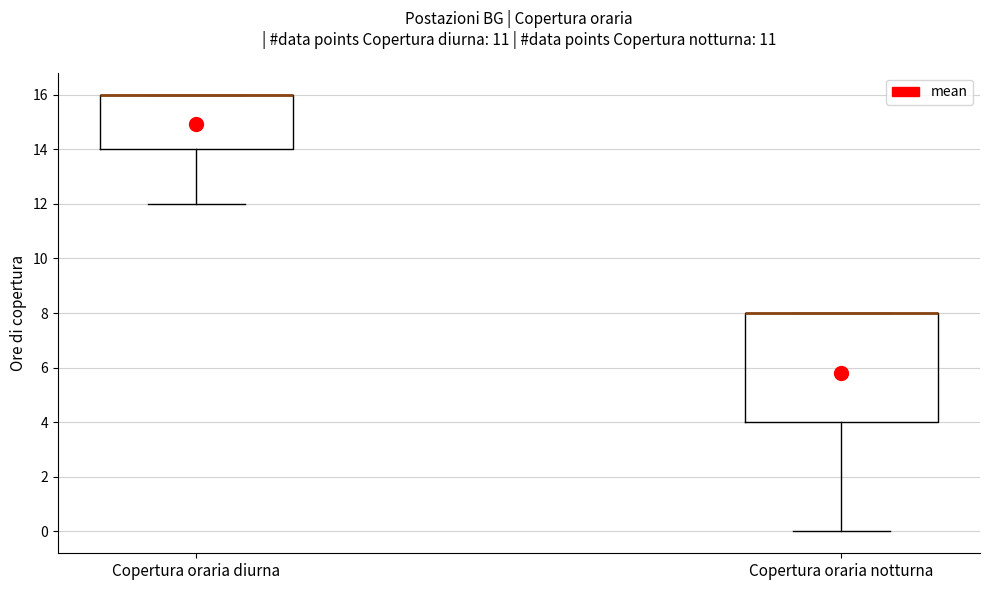

Comparing the boxes themselves (not the whiskers), which one is the tallest?

Copertura oraria notturna